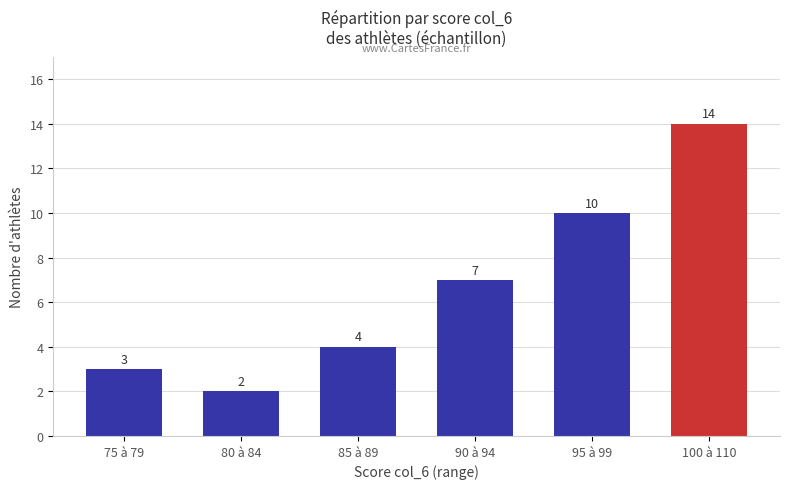

The chart shows a value of 7 at 90 à 94. True or false?

True